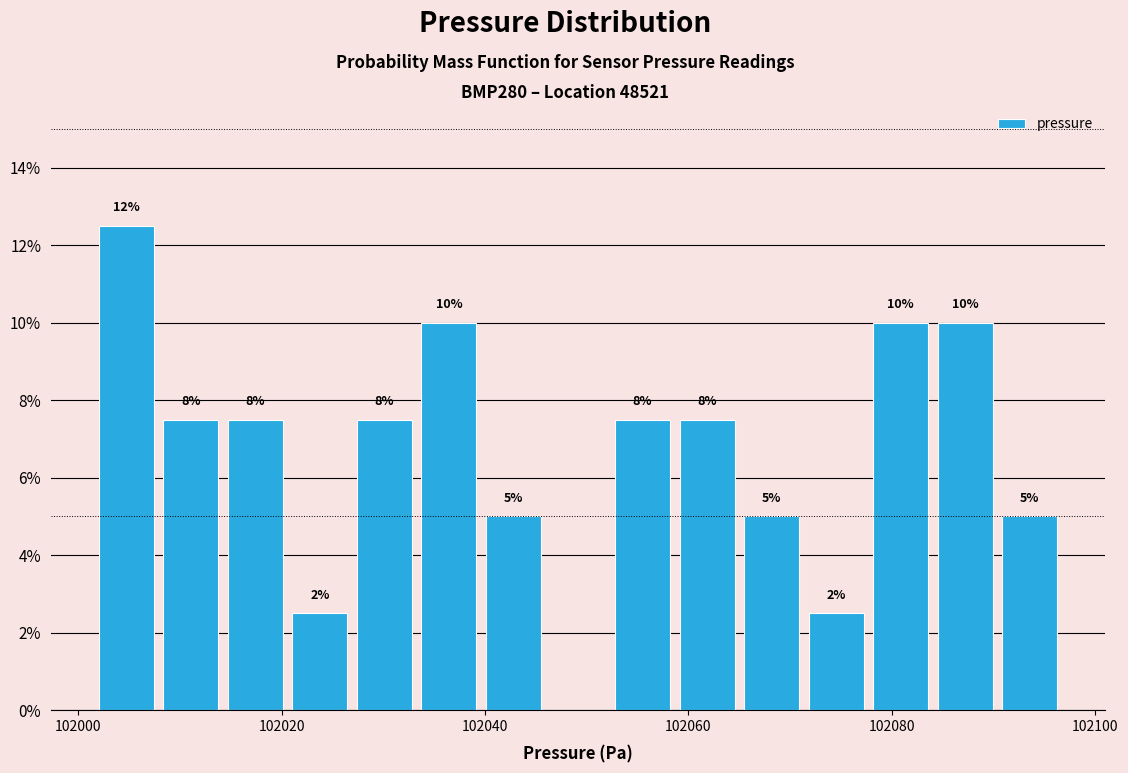

Around what value on the x-axis is the tallest bar? Give the approximate position of its centre, as read against the axis.

102004